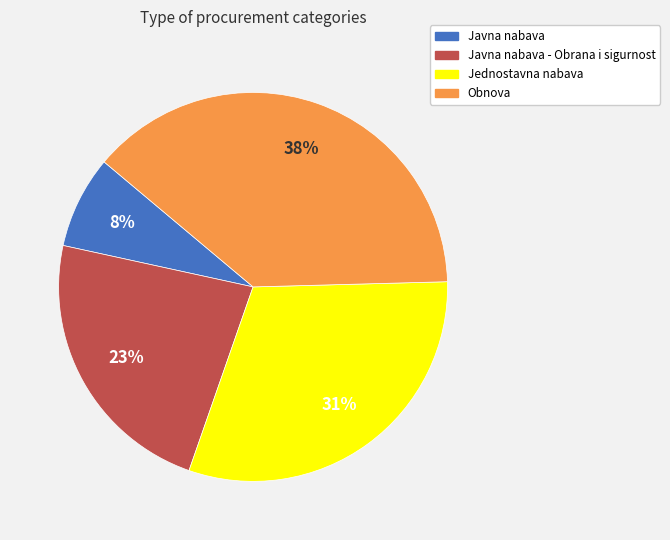

Which category has the biggest portion of the pie?

Obnova